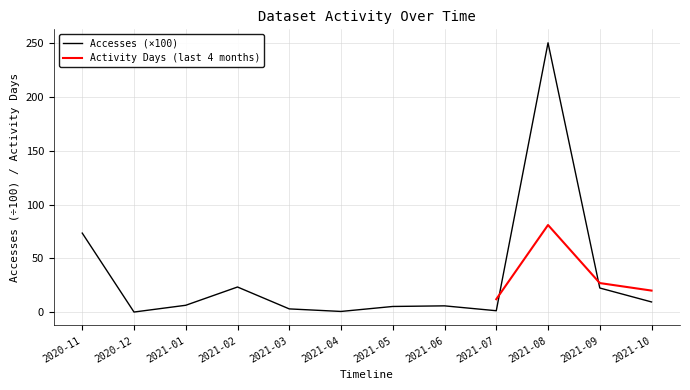

List the labels in order of value, largest first.

2021-08, 2020-11, 2021-02, 2021-09, 2021-10, 2021-01, 2021-06, 2021-05, 2021-03, 2021-07, 2021-04, 2020-12